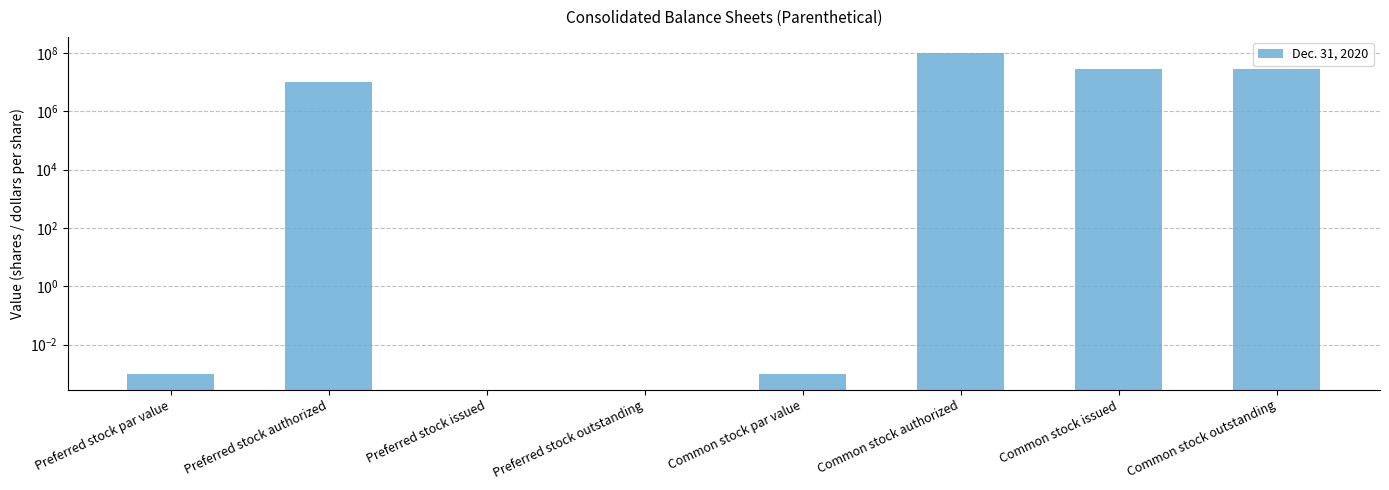

Count the number of data series in this chart.

1